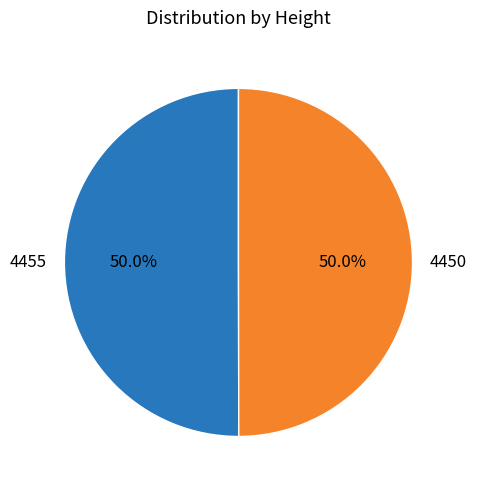

True or false: 4450 accounts for 50% of the total.

True